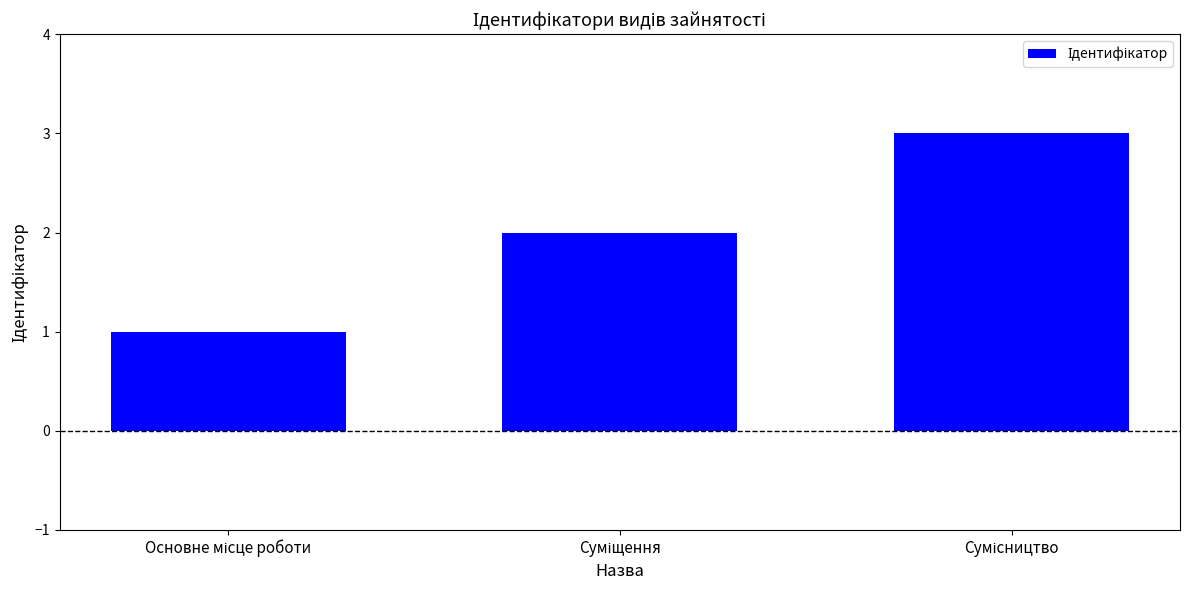

What is the average value?

2